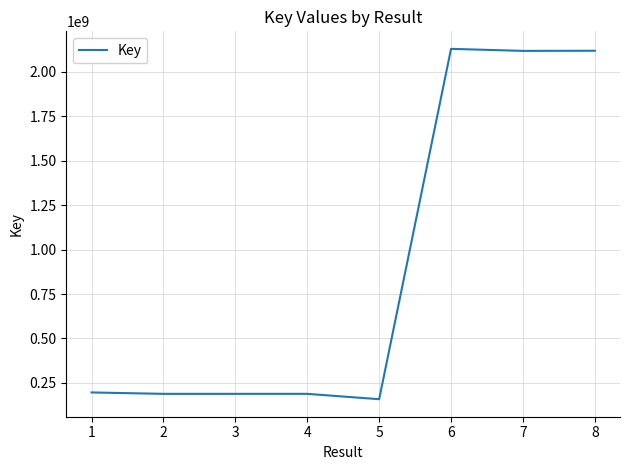

Read the value at 5, to the nearest 100.

157917900